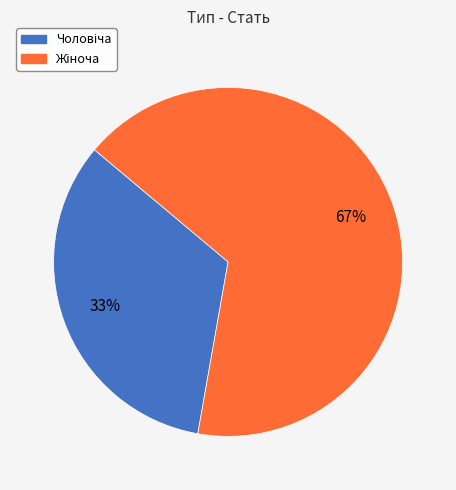

To the nearest percent, what is the average slice percentage?

50%